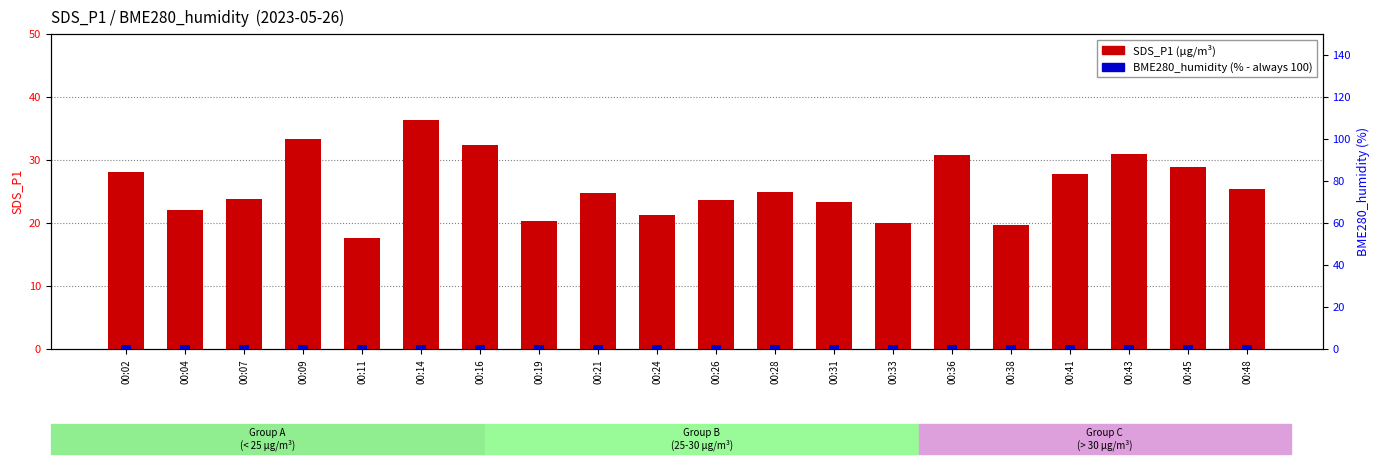

What is the maximum value for BME280_humidity?

2.0